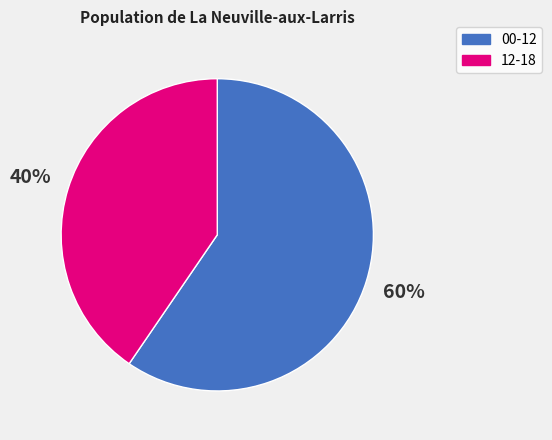

Is there any slice that represents more than half of the pie?

Yes